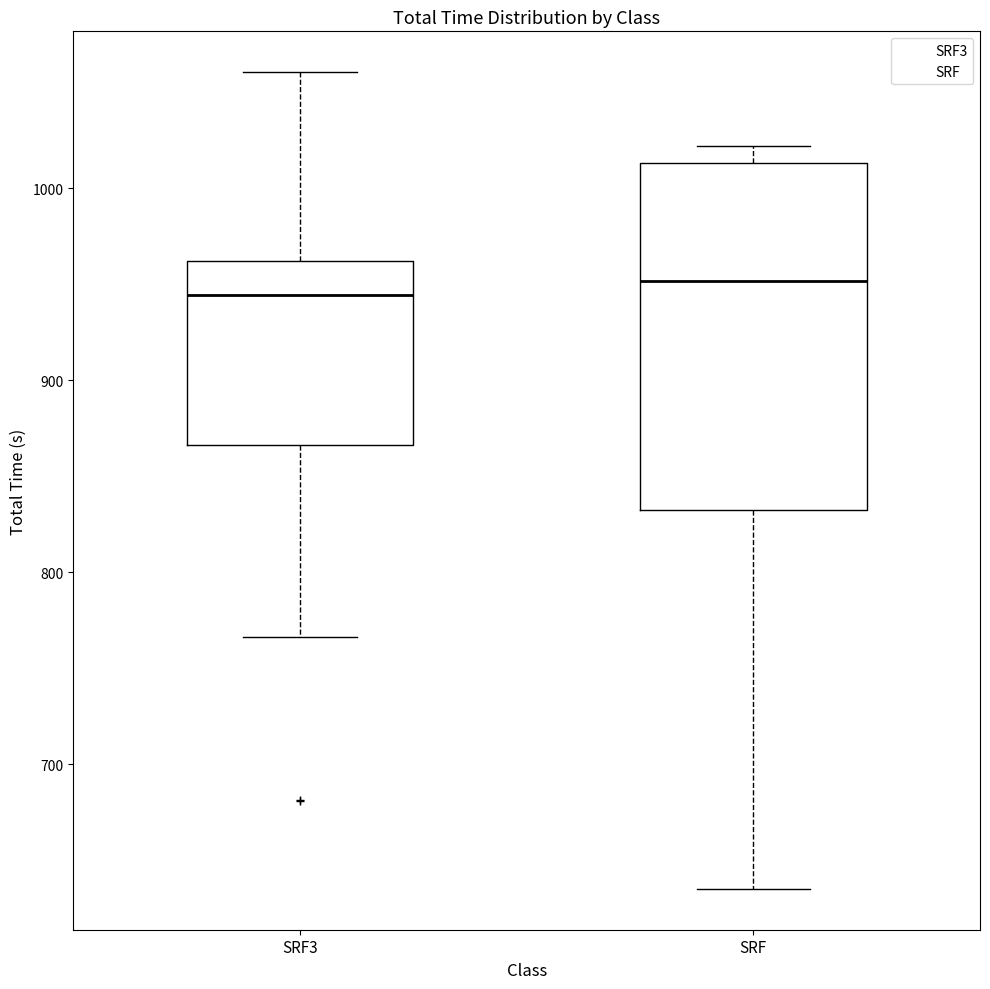

Reading left to right, read every box against the y-axis: the position of its median line, the range the box covers, and the ends of its whiskers. The values are not printed on the chart, so give them approximately, as read against the axis.

SRF3: median 940, box 870 to 960, whiskers 770 to 1060
SRF: median 950, box 830 to 1010, whiskers 640 to 1020